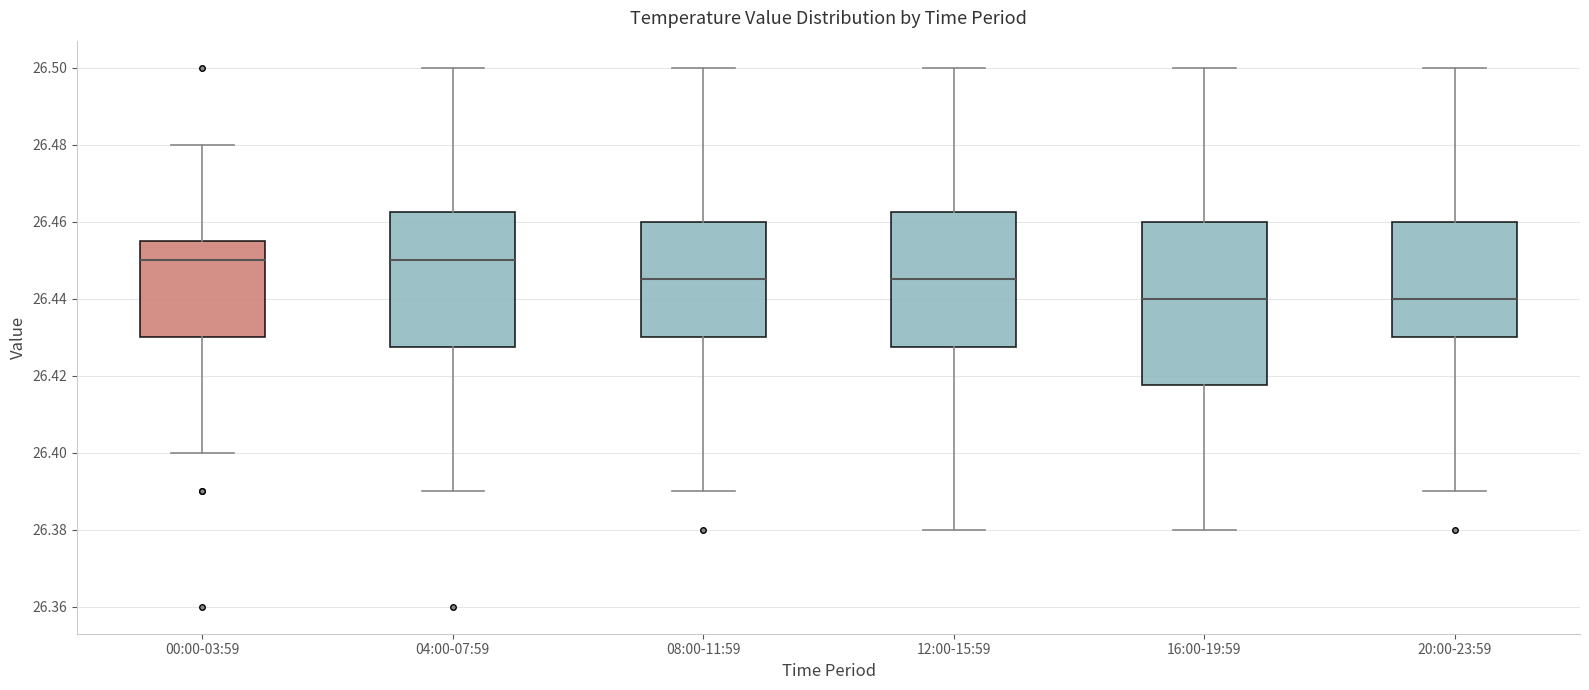

Where does the median line of the box for 12:00-15:59 sit on the y-axis? The values are not printed on the chart, so give them approximately, as read against the axis.

26.446